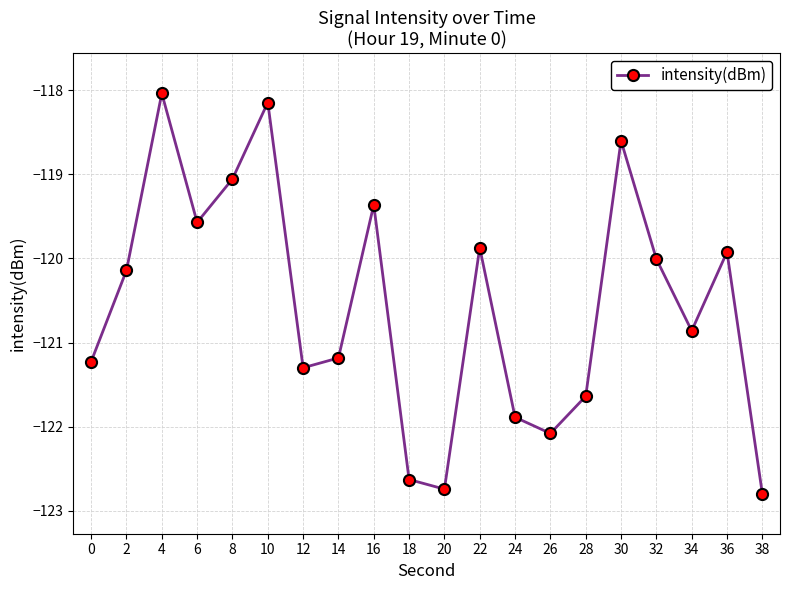

True or false: there are more than 0 points higher than both neighbors.

True